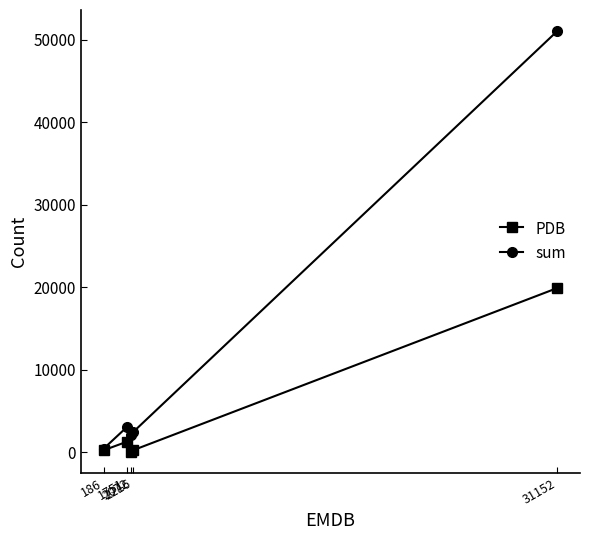

Is it true that sum equals 2129 at 2072?

True